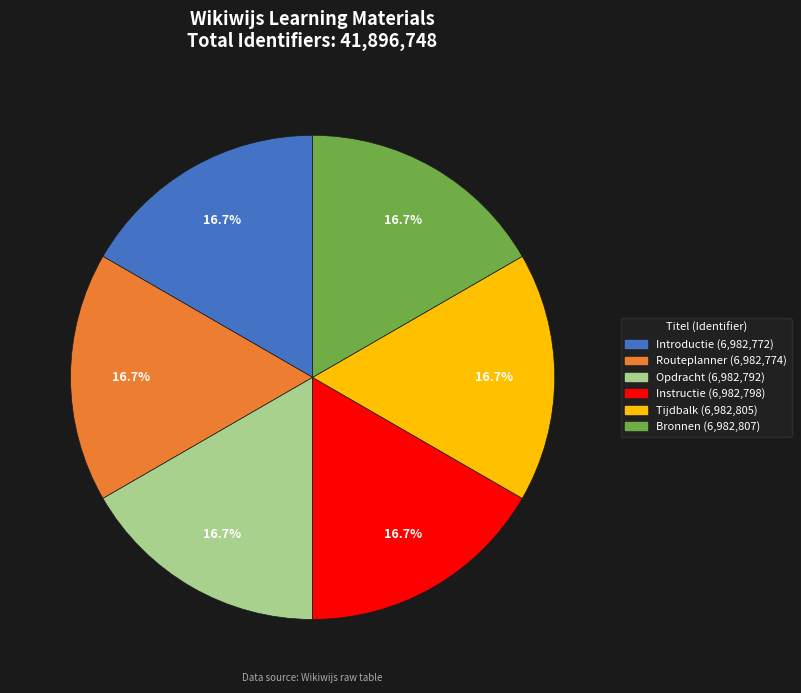

How much of the chart is everything except Introductie (6,982,772)?

83.3%